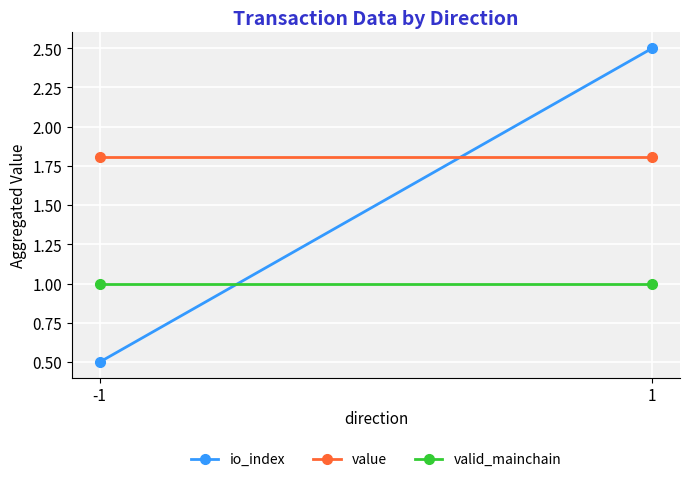

Rank the series by their average value, from highest to lowest.

value, io_index, valid_mainchain